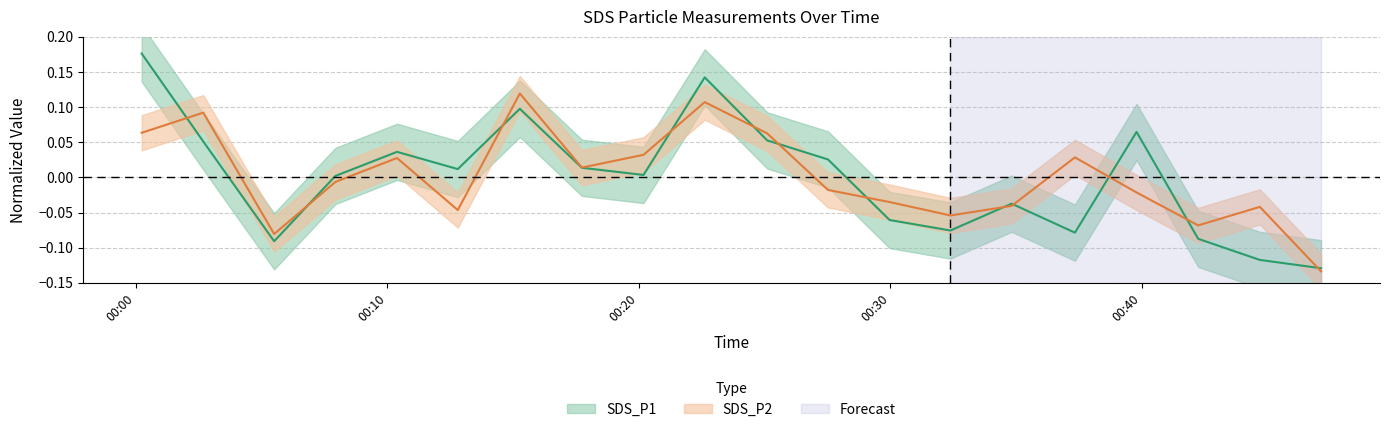

Reading left to right, extract all data points from this chart.

SDS_P1: 2021/01/10 00:00:14=0.2	2021/01/10 00:02:41=0.1	2021/01/10 00:05:30=-0.1	2021/01/10 00:07:56=0.0	2021/01/10 00:10:23=0.0	2021/01/10 00:12:48=0.0	2021/01/10 00:15:16=0.1	2021/01/10 00:17:44=0.0	2021/01/10 00:20:11=0.0	2021/01/10 00:22:37=0.1	2021/01/10 00:25:06=0.1	2021/01/10 00:27:31=0.0	2021/01/10 00:29:58=-0.1	2021/01/10 00:32:23=-0.1	2021/01/10 00:34:49=-0.0	2021/01/10 00:37:20=-0.1	2021/01/10 00:39:47=0.1	2021/01/10 00:42:14=-0.1	2021/01/10 00:44:41=-0.1	2021/01/10 00:47:07=-0.1
SDS_P2: 2021/01/10 00:00:14=0.1	2021/01/10 00:02:41=0.1	2021/01/10 00:05:30=-0.1	2021/01/10 00:07:56=-0.0	2021/01/10 00:10:23=0.0	2021/01/10 00:12:48=-0.0	2021/01/10 00:15:16=0.1	2021/01/10 00:17:44=0.0	2021/01/10 00:20:11=0.0	2021/01/10 00:22:37=0.1	2021/01/10 00:25:06=0.1	2021/01/10 00:27:31=-0.0	2021/01/10 00:29:58=-0.0	2021/01/10 00:32:23=-0.1	2021/01/10 00:34:49=-0.0	2021/01/10 00:37:20=0.0	2021/01/10 00:39:47=-0.0	2021/01/10 00:42:14=-0.1	2021/01/10 00:44:41=-0.0	2021/01/10 00:47:07=-0.1